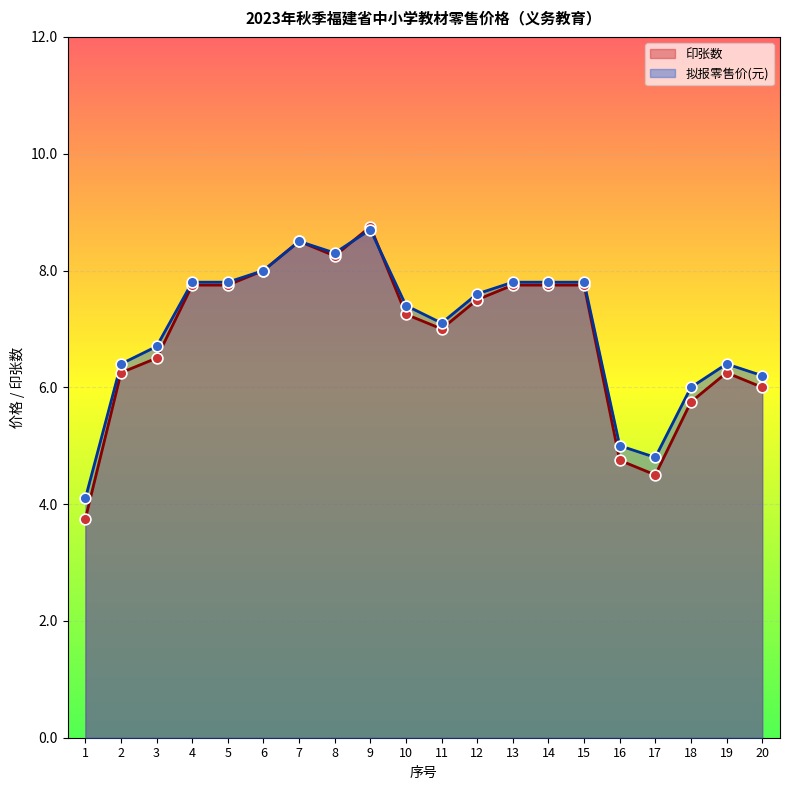

At how many categories does at least one series exceed 4?

20